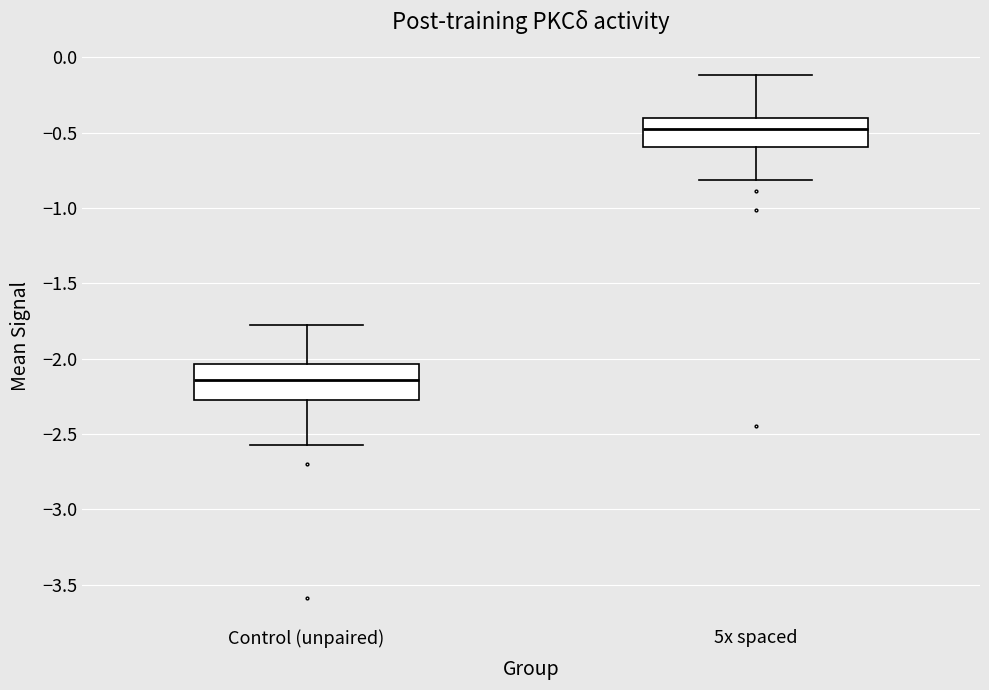

Where is the lower edge of the box for Control (unpaired) on the y-axis? The values are not printed on the chart, so give them approximately, as read against the axis.

-2.30